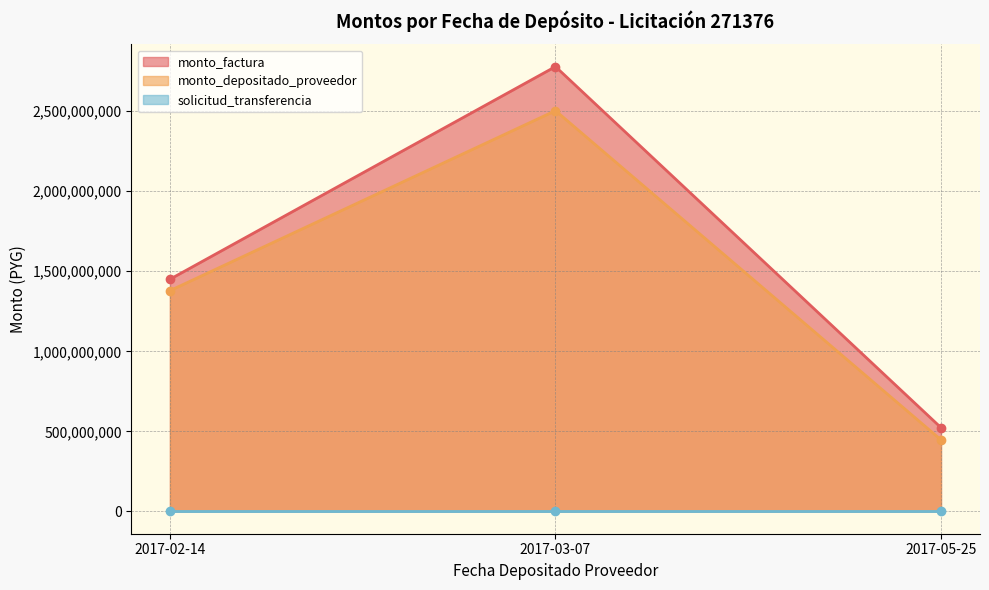

How many categories are shown in the chart?

3